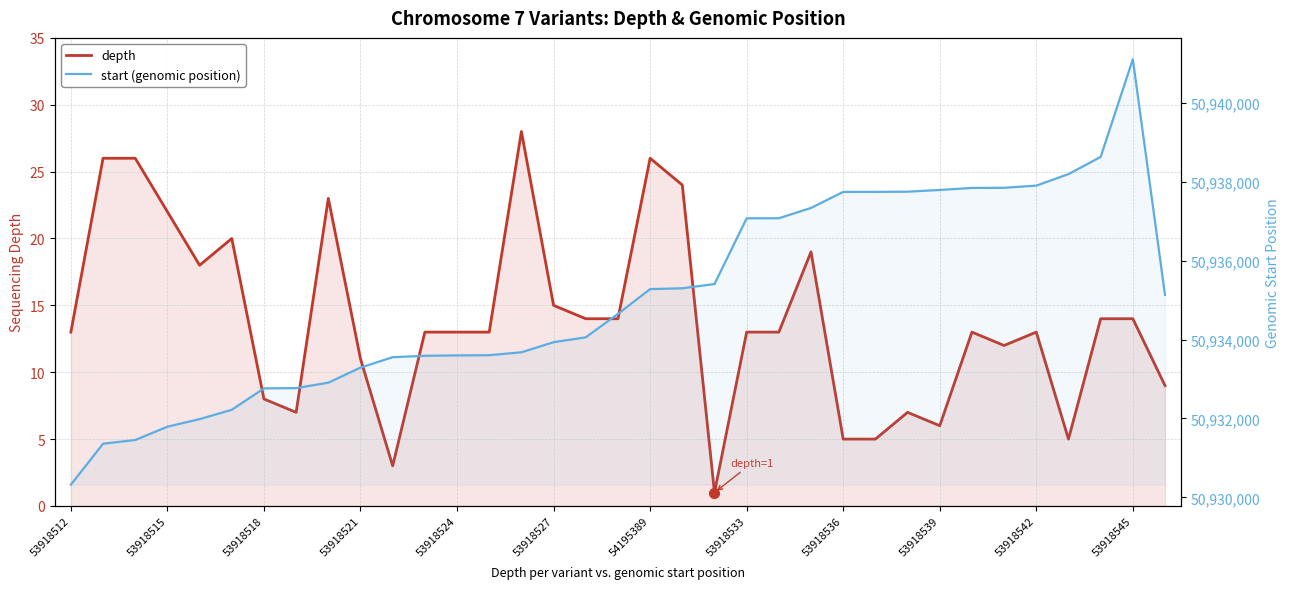

At 53918545, list the series in order from smallest to largest.

depth, start (genomic position)